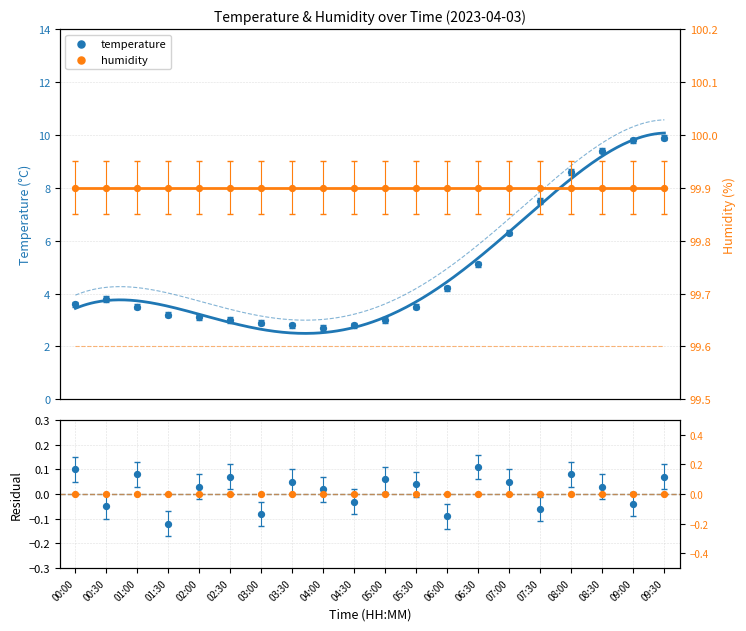

What are all the series names shown in the legend?

temperature, humidity